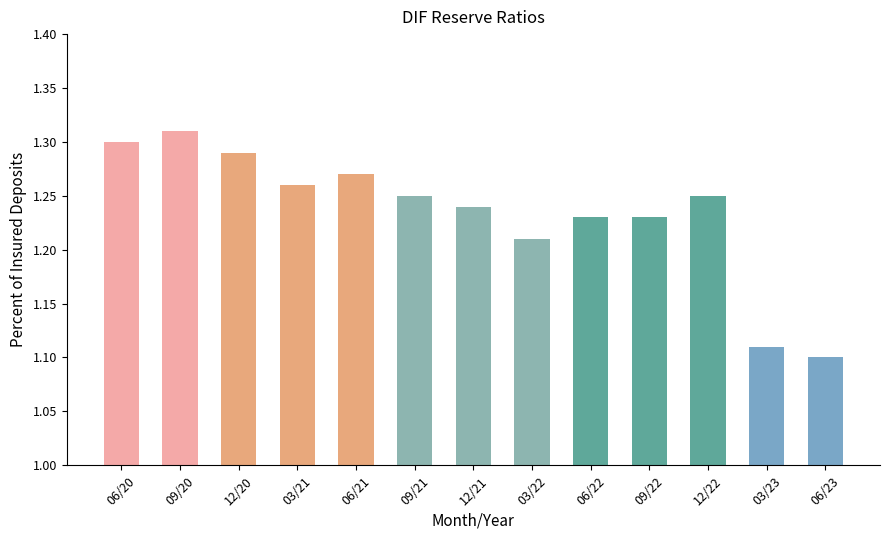

Are the bars horizontal?

No